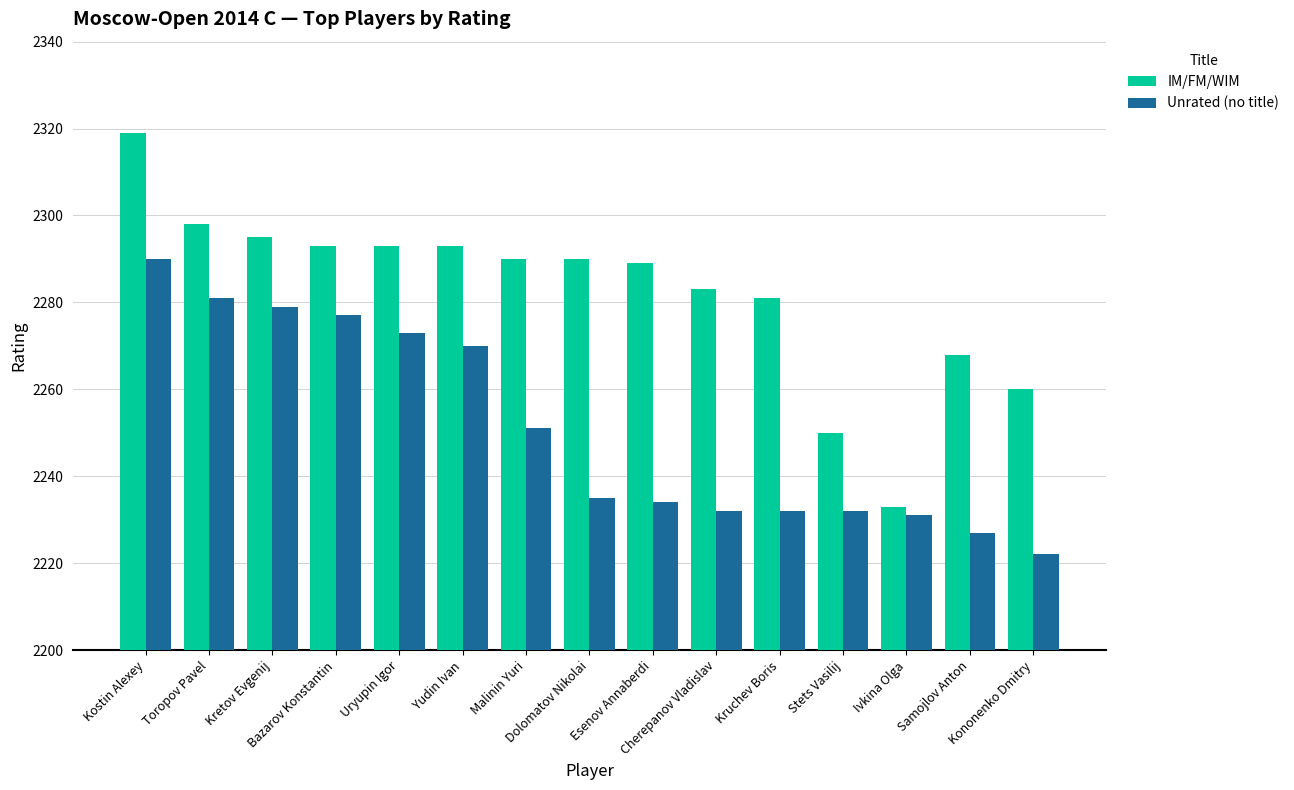

True or false: IM/FM/WIM has a value of 3584 at Kostin Alexey.

False